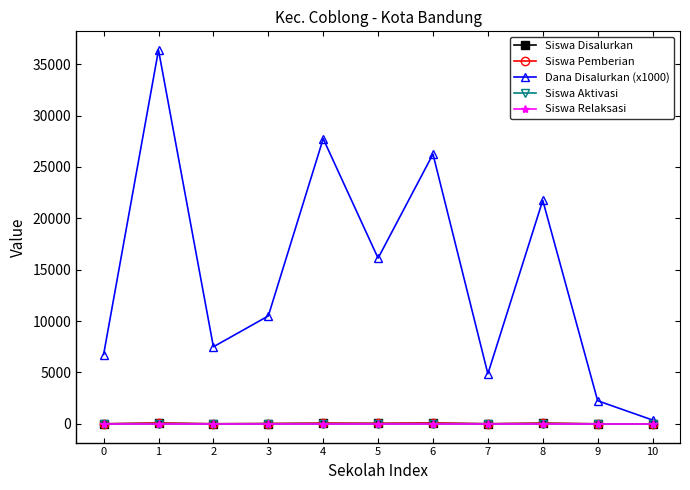

Read the Dana Disalurkan (x1000) value at 3, to the nearest 10.

10500